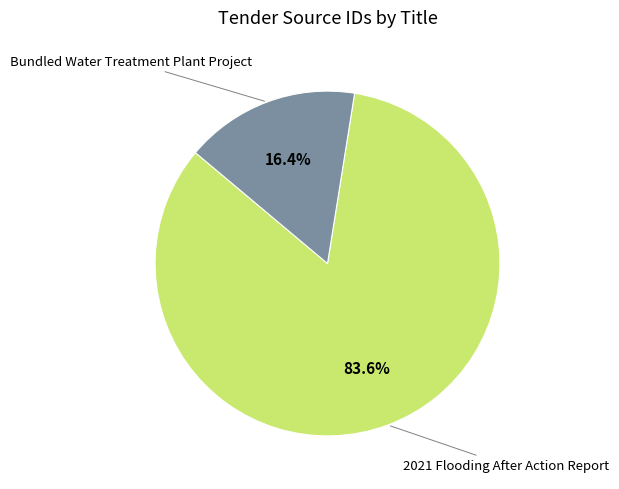

Is there any slice that represents more than half of the pie?

Yes